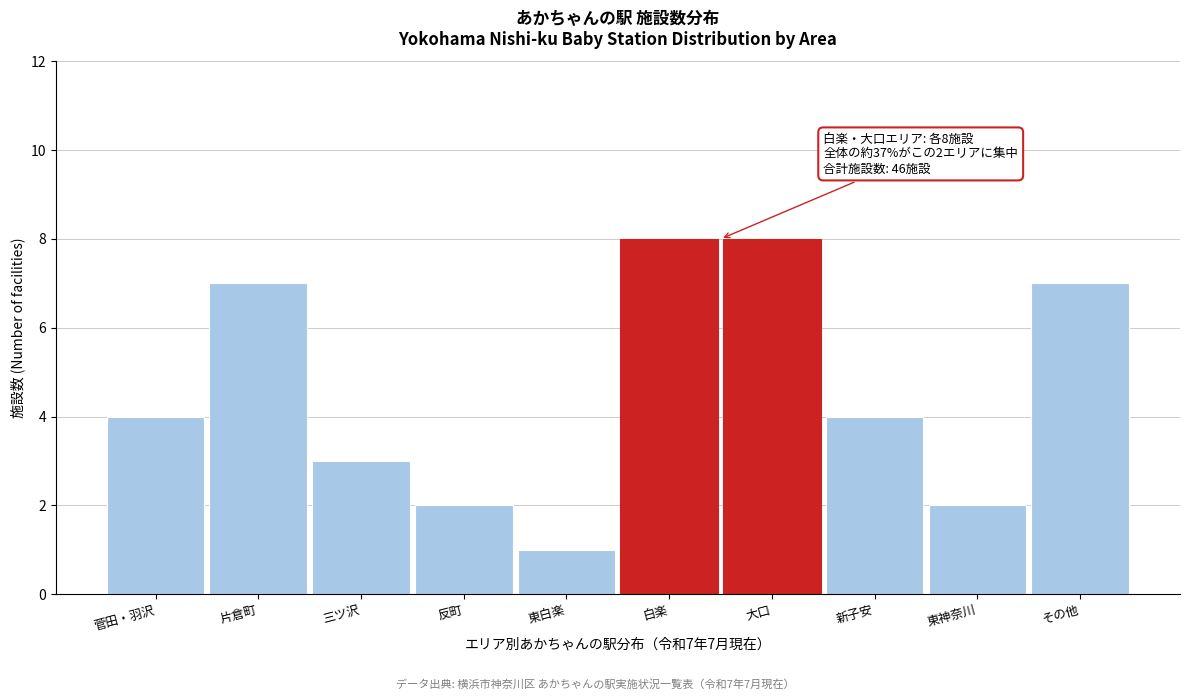

Reading left to right, extract all data points from this chart.

4	7	3	2	1	8	8	4	2	7